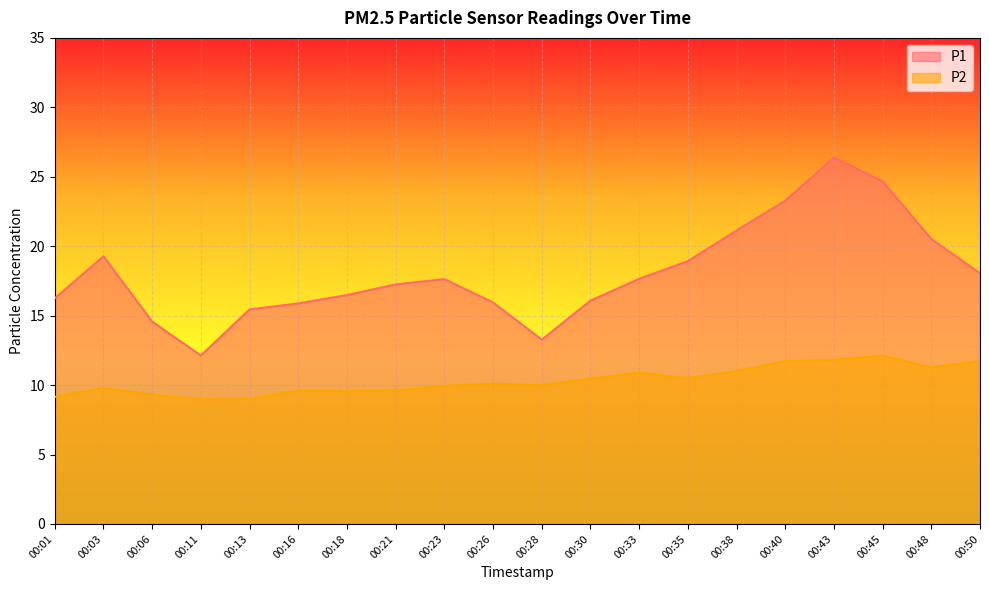

What is the difference between the second highest and minimum values in the P2 series?

2.8